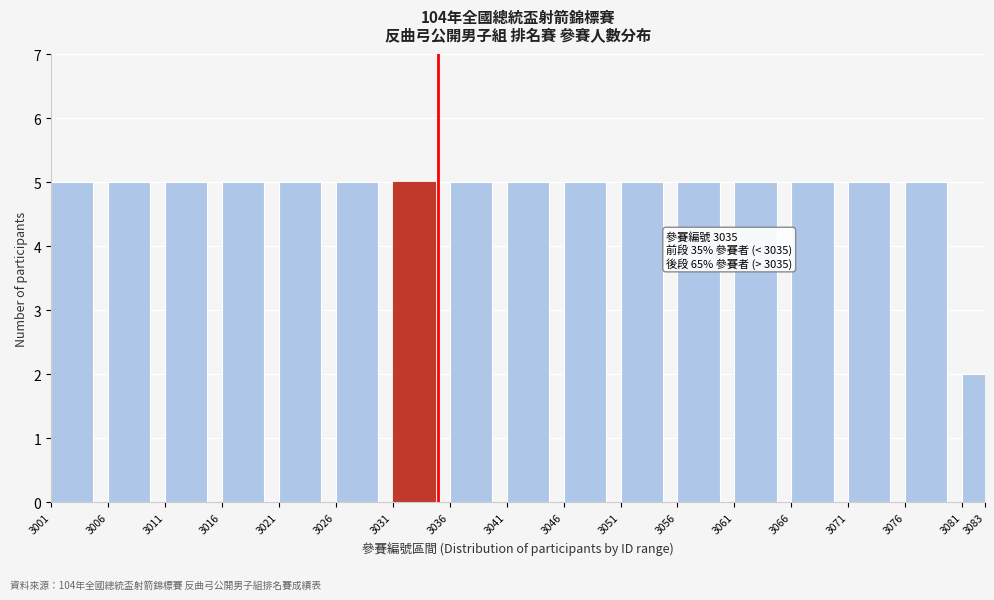

Reading left to right, what are all the values shown in this chart?

5	5	5	5	5	5	5	5	5	5	5	5	5	5	5	5	2